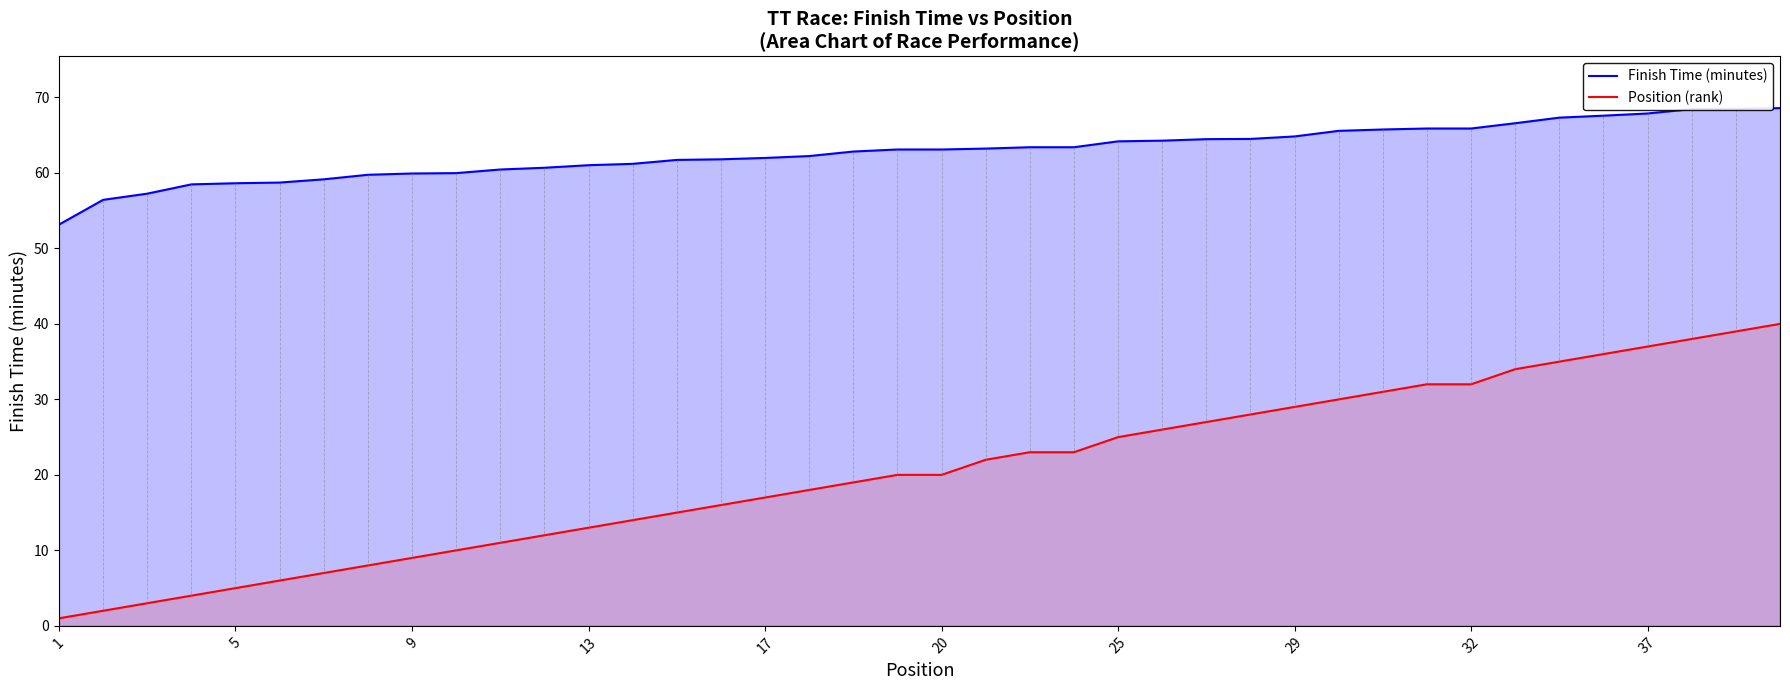

What is the difference between the maximum and minimum values in the Position (rank) series?

39.0